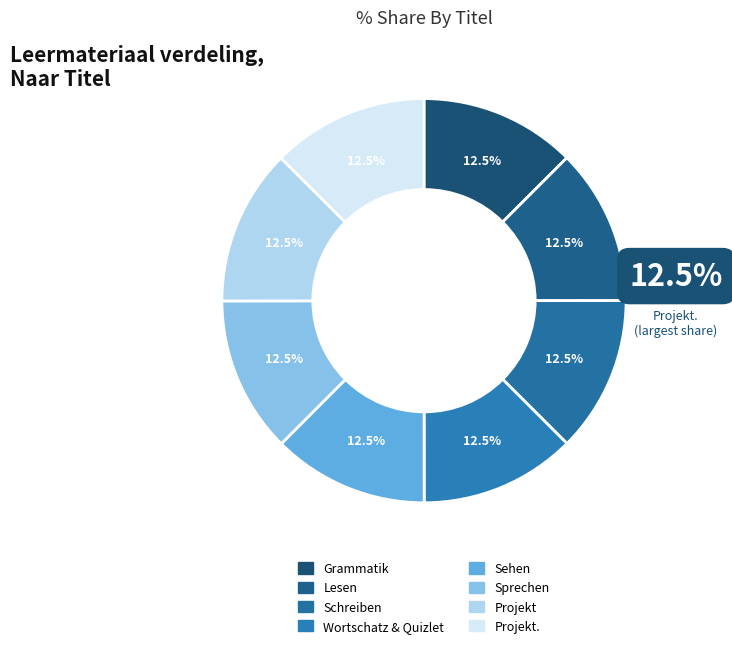

Count the number of slices in the pie.

8